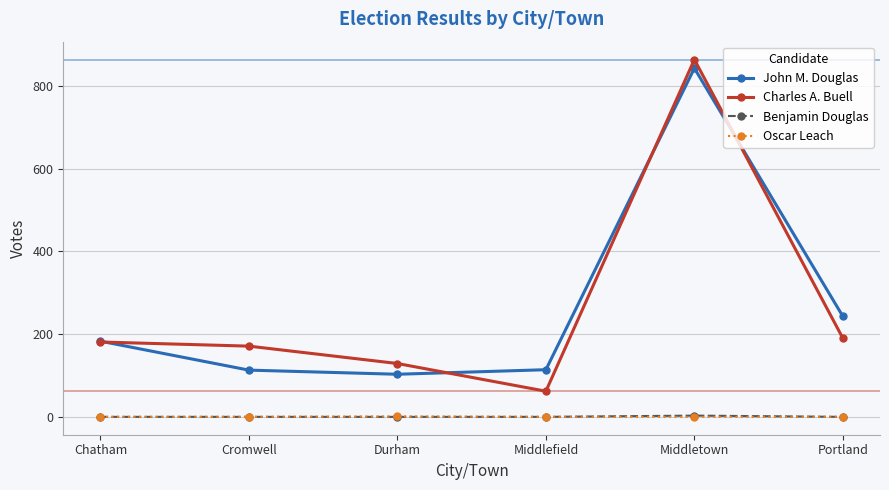

At which category does Charles A. Buell reach its first local valley?

Middlefield